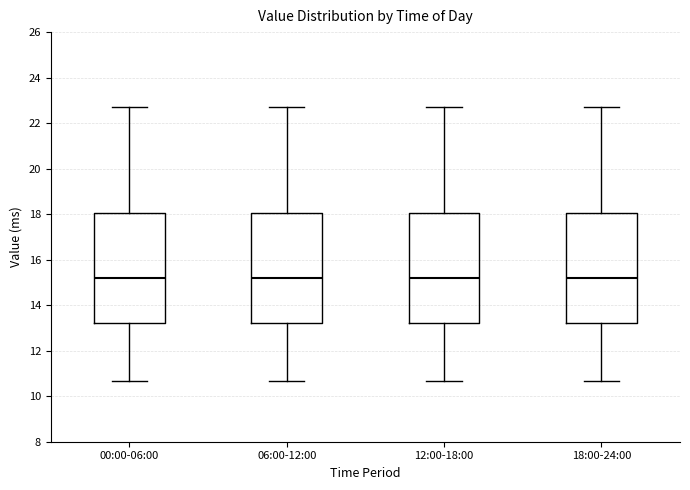

Reading left to right, read every box against the y-axis: the position of its median line, the range the box covers, and the ends of its whiskers. The values are not printed on the chart, so give them approximately, as read against the axis.

00:00-06:00: median 15.2, box 13.2 to 18.0, whiskers 10.6 to 22.8
06:00-12:00: median 15.2, box 13.2 to 18.0, whiskers 10.6 to 22.8
12:00-18:00: median 15.2, box 13.2 to 18.0, whiskers 10.6 to 22.8
18:00-24:00: median 15.2, box 13.2 to 18.0, whiskers 10.6 to 22.8